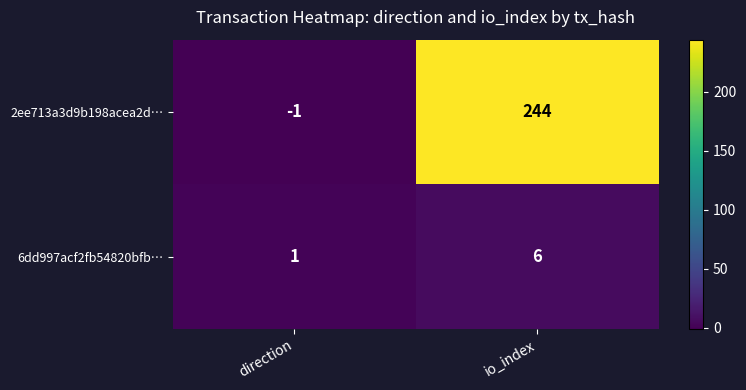

At which category is the sum across all series the highest?

io_index